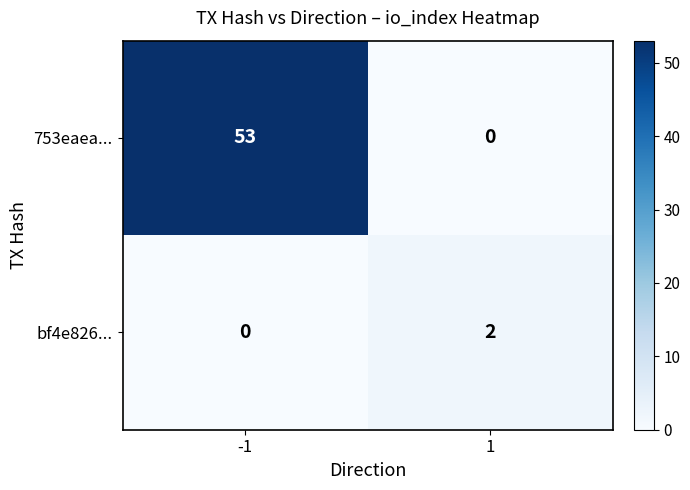

Reading right to left, transcribe all the data shown in this chart.

753eaea...: 1=0	-1=53
bf4e826...: 1=2	-1=0